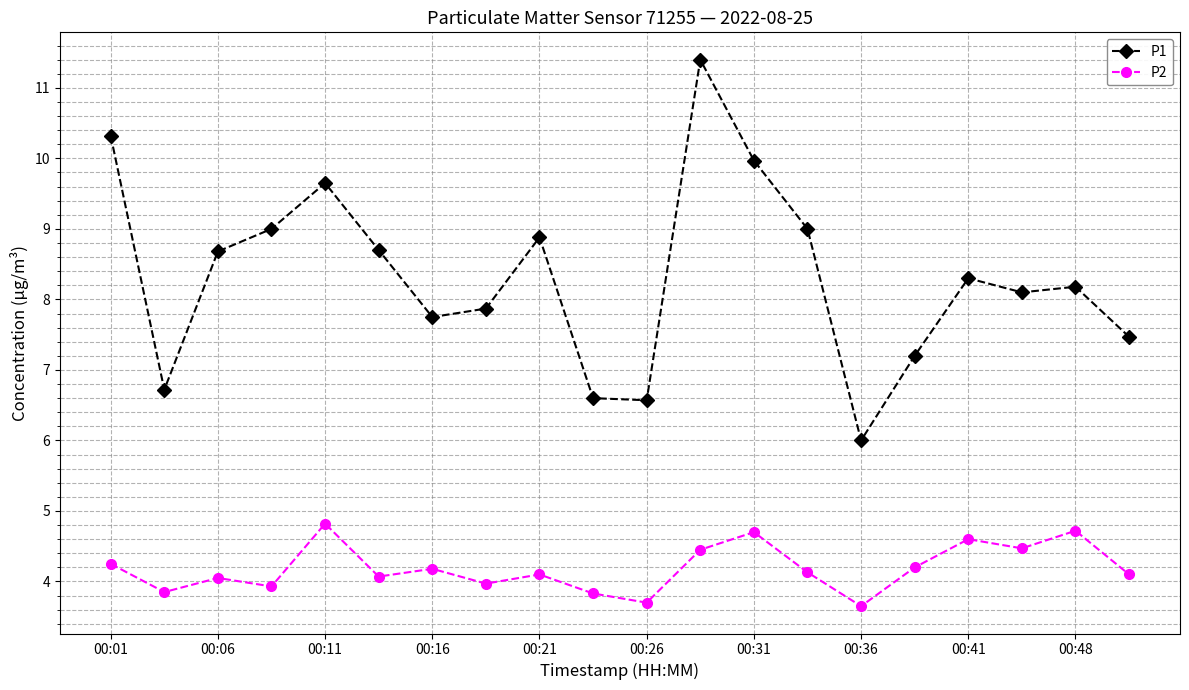

True or false: P1 and P2 cross at least once.

False